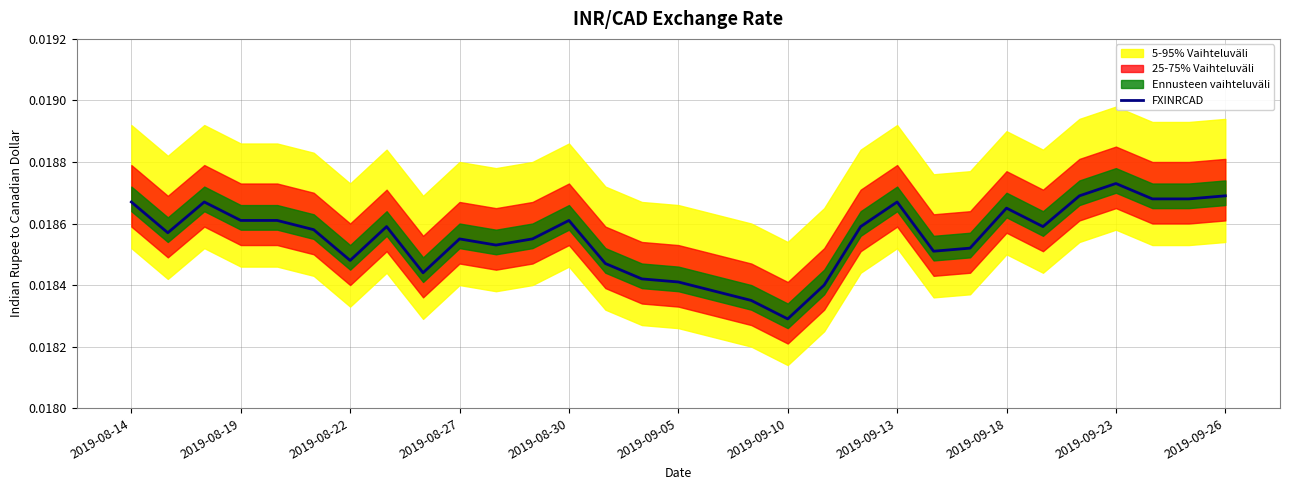

How many categories are shown in the chart?

31